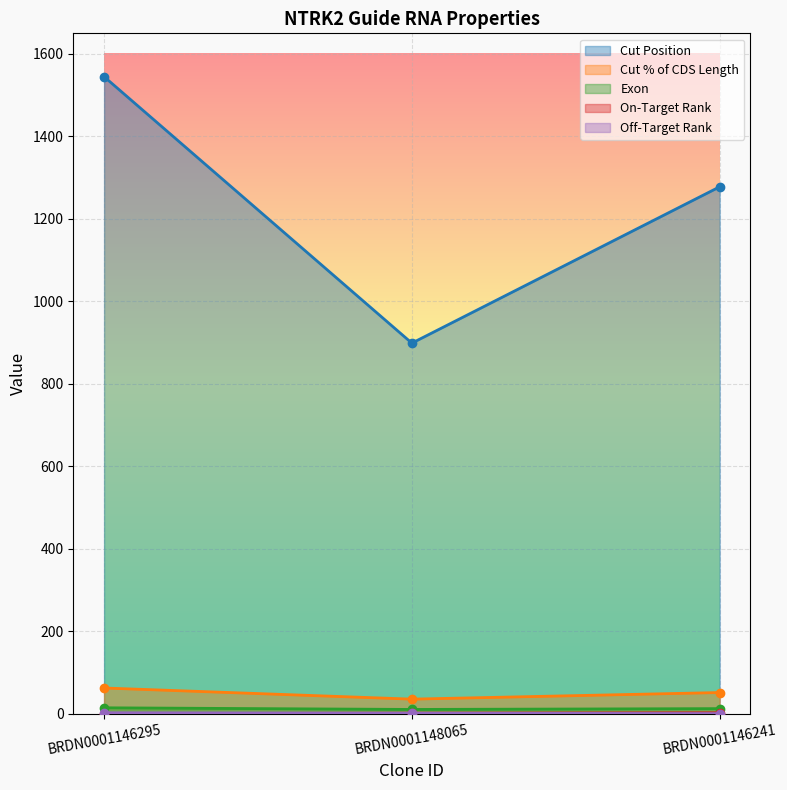

How many data points in Cut % of CDS Length are above 52?

1